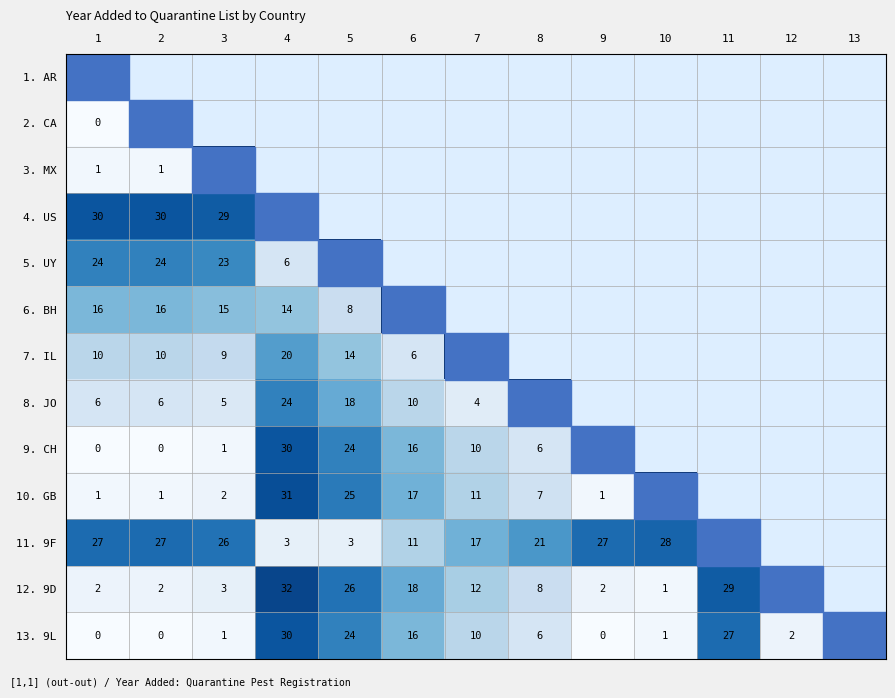

True or false: 10. GB has a value of 29 at 6.

False